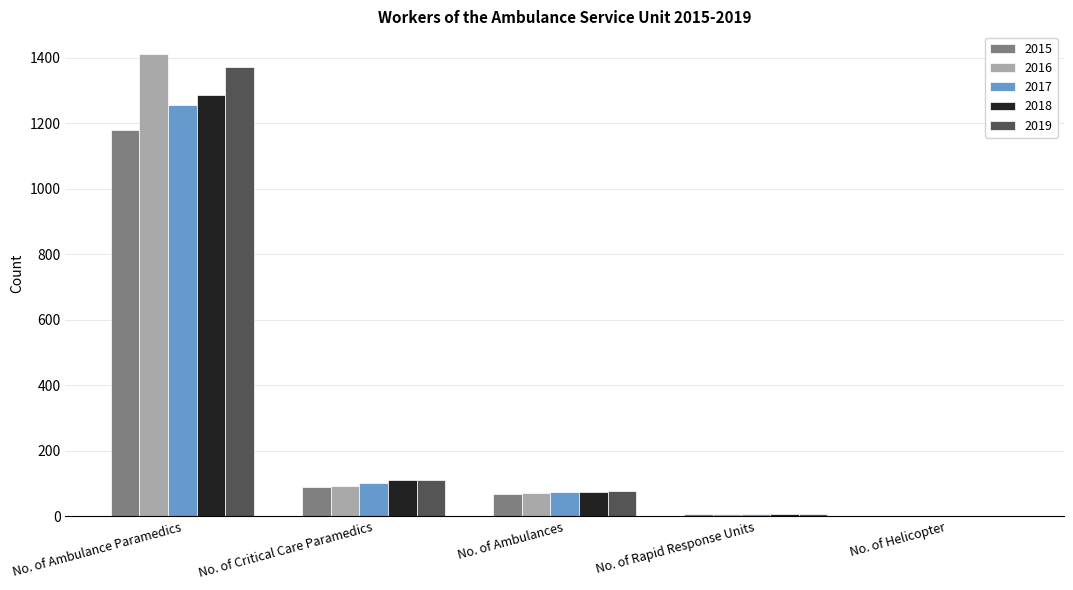

What is the sum of all 2019 values?

1571